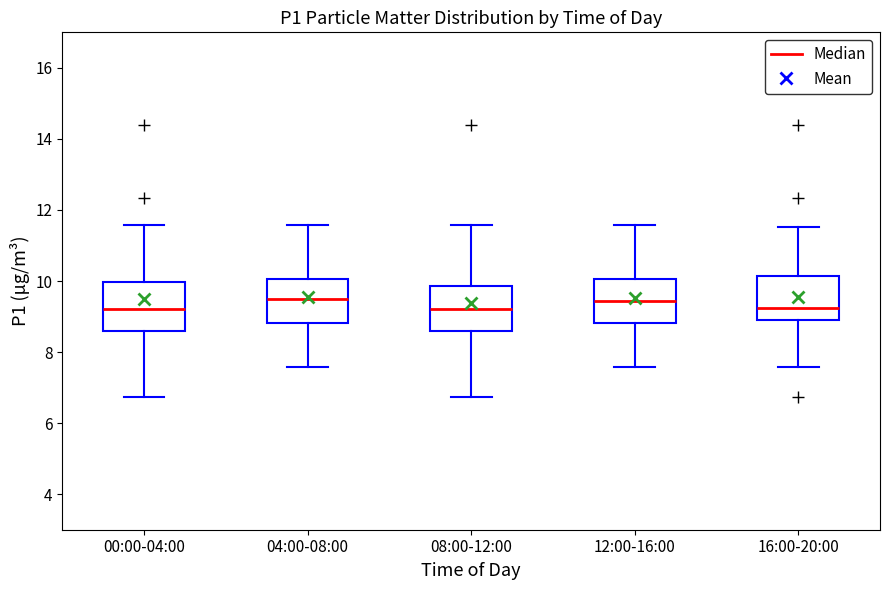

Reading left to right, read every box against the y-axis: the position of its median line, the range the box covers, and the ends of its whiskers. The values are not printed on the chart, so give them approximately, as read against the axis.

00:00-04:00: median 9.2, box 8.6 to 10.0, whiskers 6.8 to 11.6
04:00-08:00: median 9.4, box 8.8 to 10.0, whiskers 7.6 to 11.6
08:00-12:00: median 9.2, box 8.6 to 9.8, whiskers 6.8 to 11.6
12:00-16:00: median 9.4, box 8.8 to 10.0, whiskers 7.6 to 11.6
16:00-20:00: median 9.2, box 9.0 to 10.2, whiskers 7.6 to 11.6